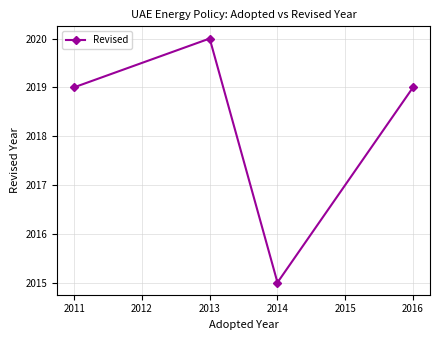

How many lines are shown in the chart?

1